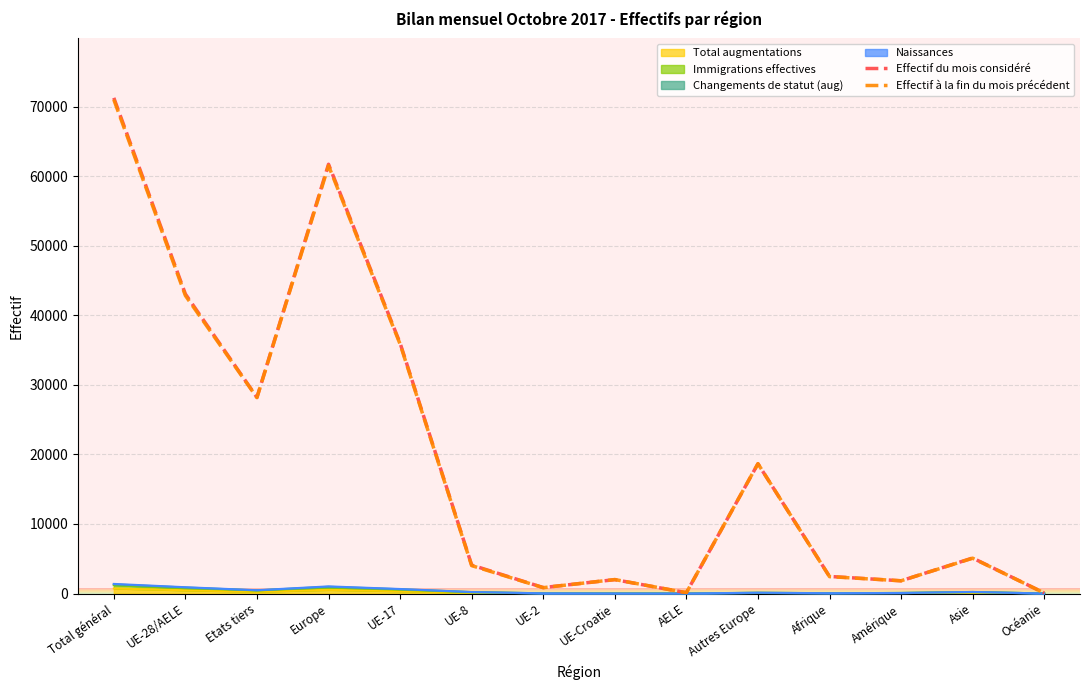

How many data points in Effectif à la fin du mois précédent are less than 5078?

7